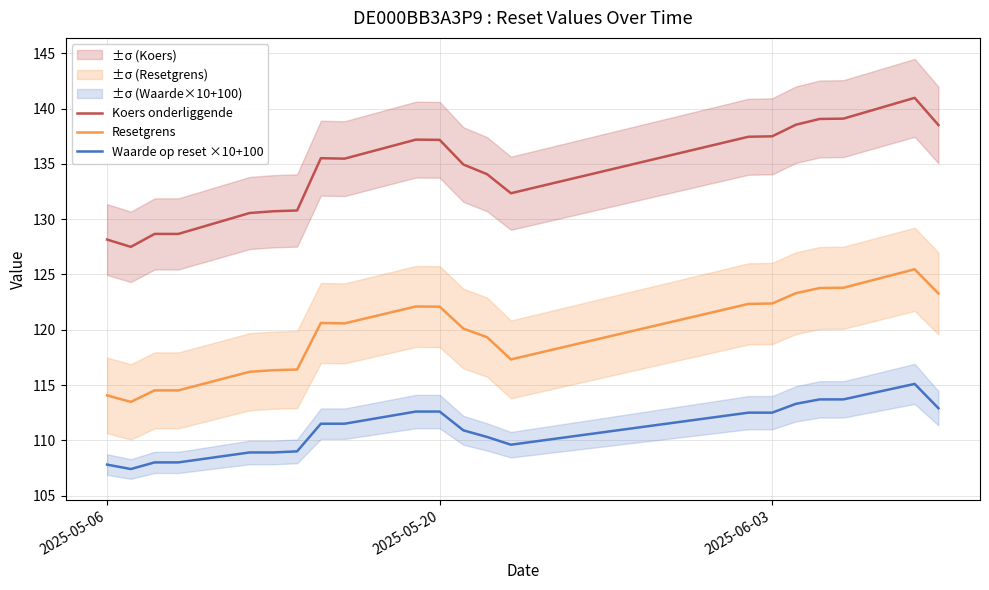

True or false: Resetgrens and Koers onderliggende cross at least once.

False